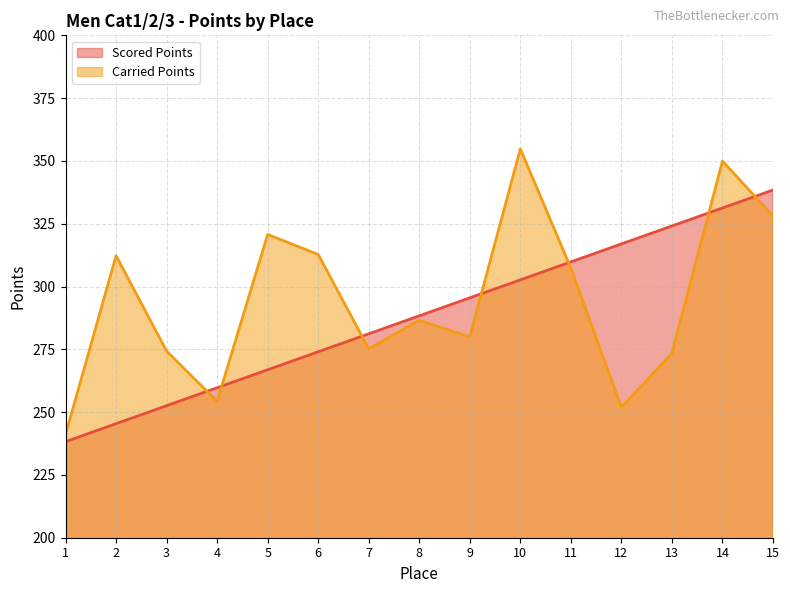

How many times do Scored Points and Carried Points cross each other?

7